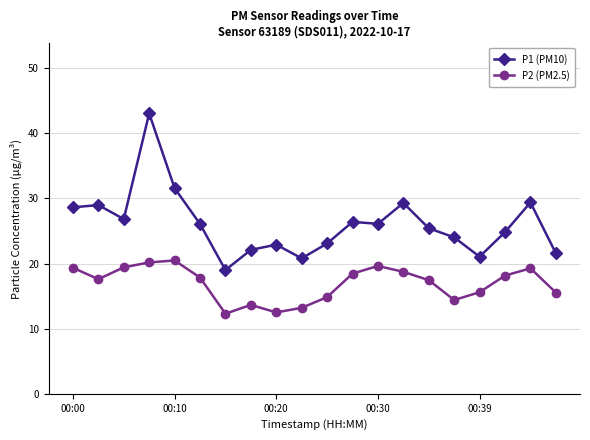

Rank the series by their average value, from lowest to highest.

P2 (PM2.5), P1 (PM10)